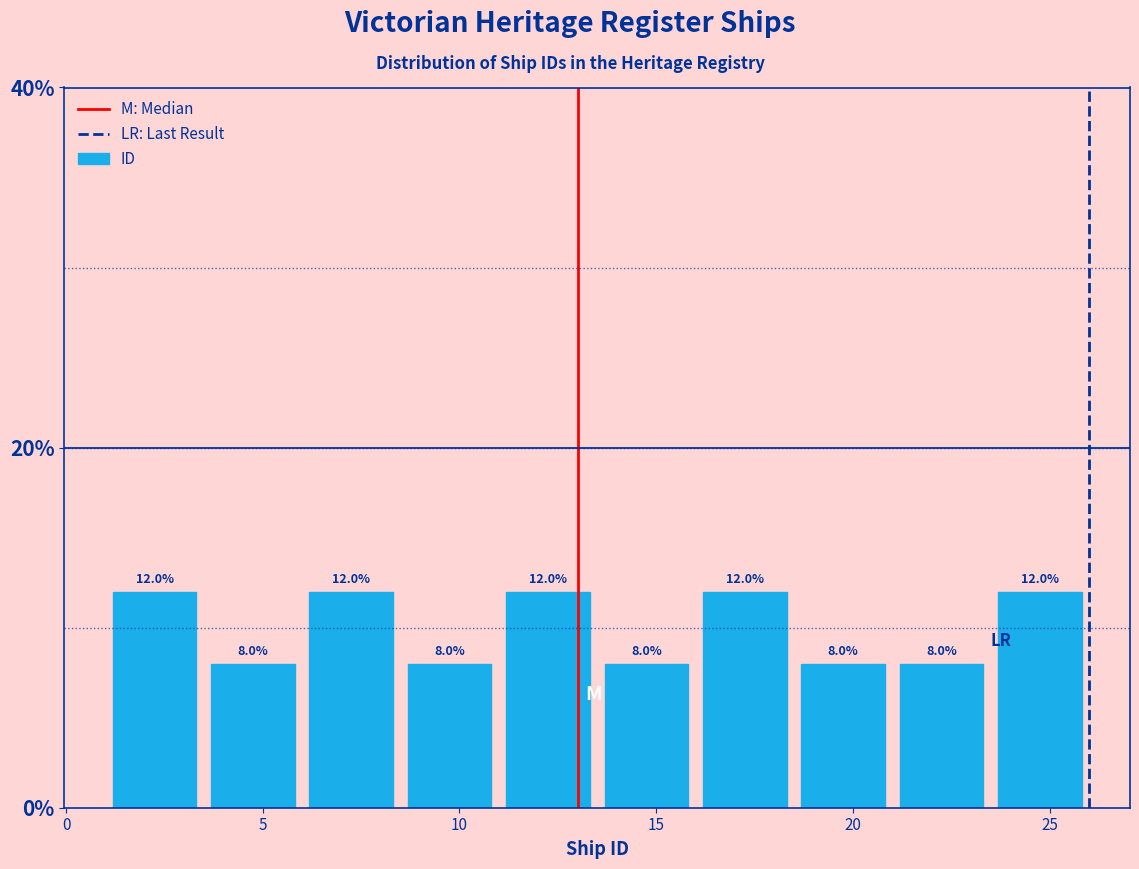

How tall is the bar that spans 8.5 to 11.0 on the x-axis?

8.0